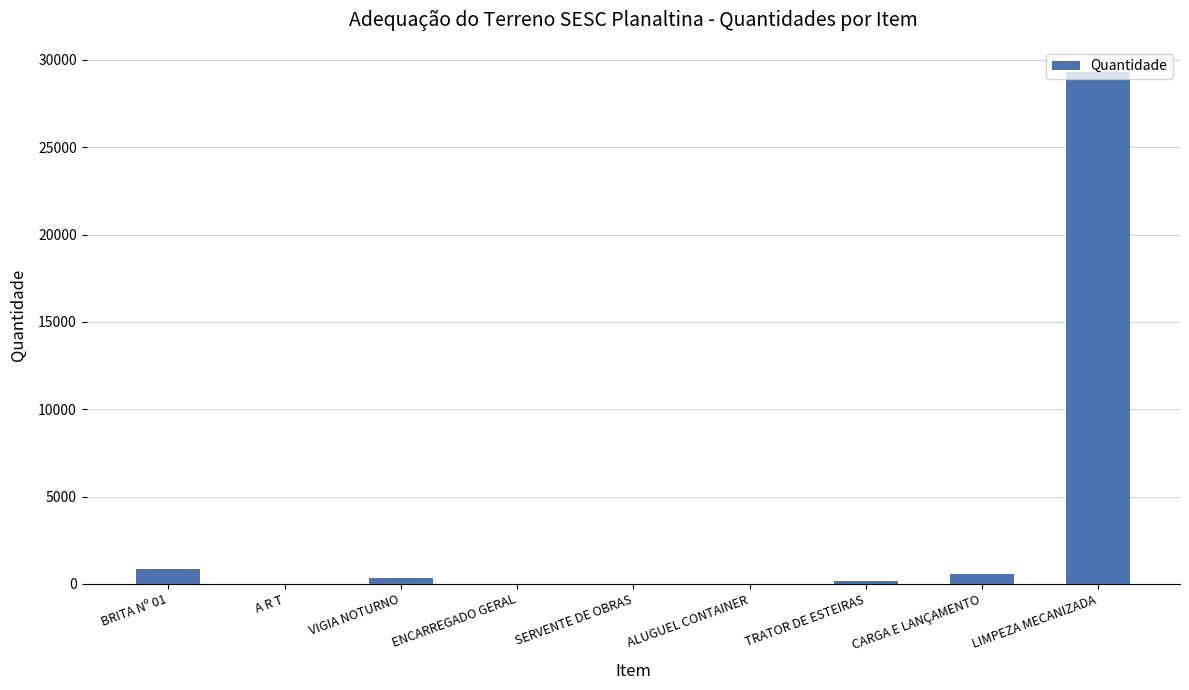

What is the sum of all values?

31262